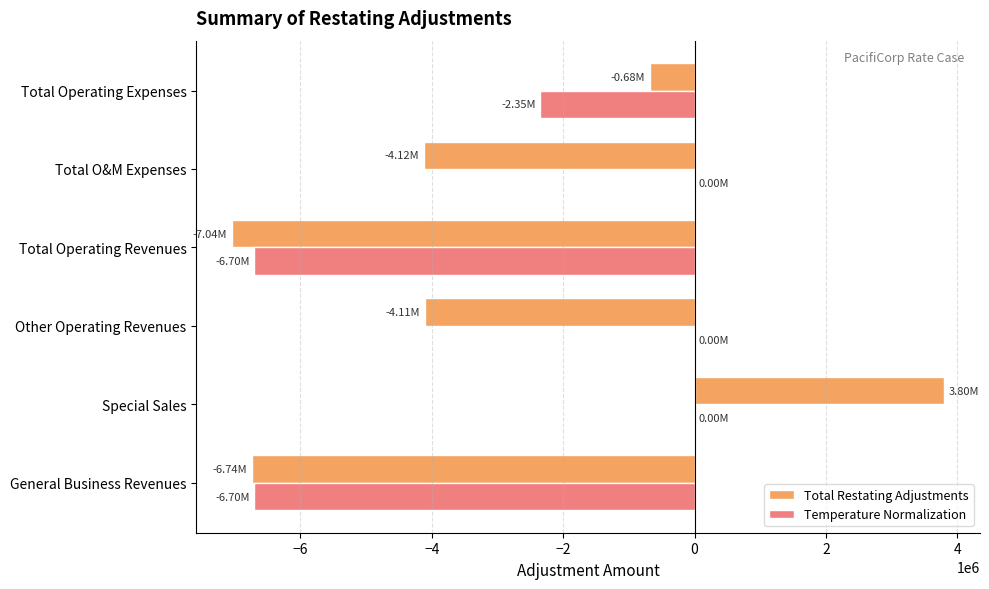

Which category has the highest value across all series?

Special Sales